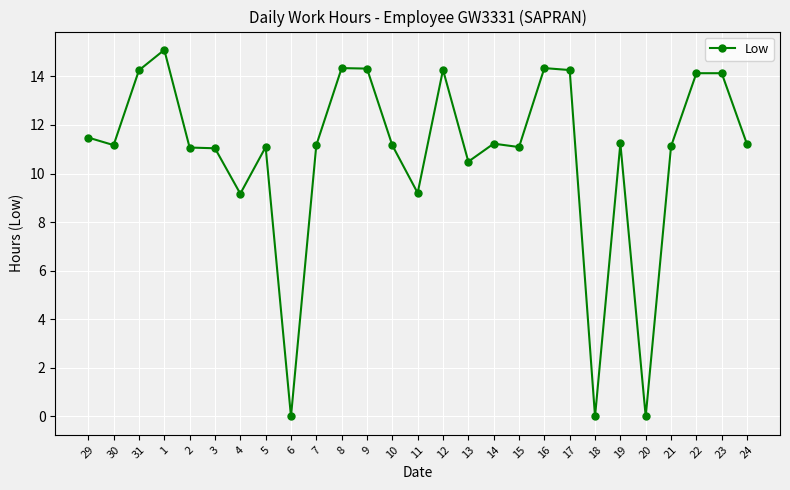

What is the label of the 18th point from the right?

7